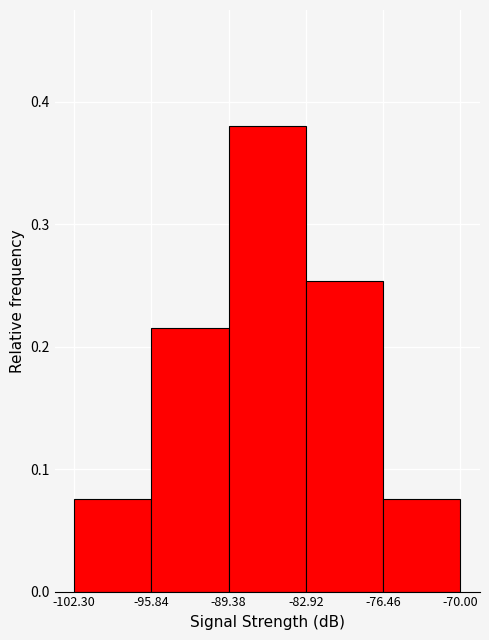

Over which range of the x-axis is the bar tallest?

-89.38 to -82.92